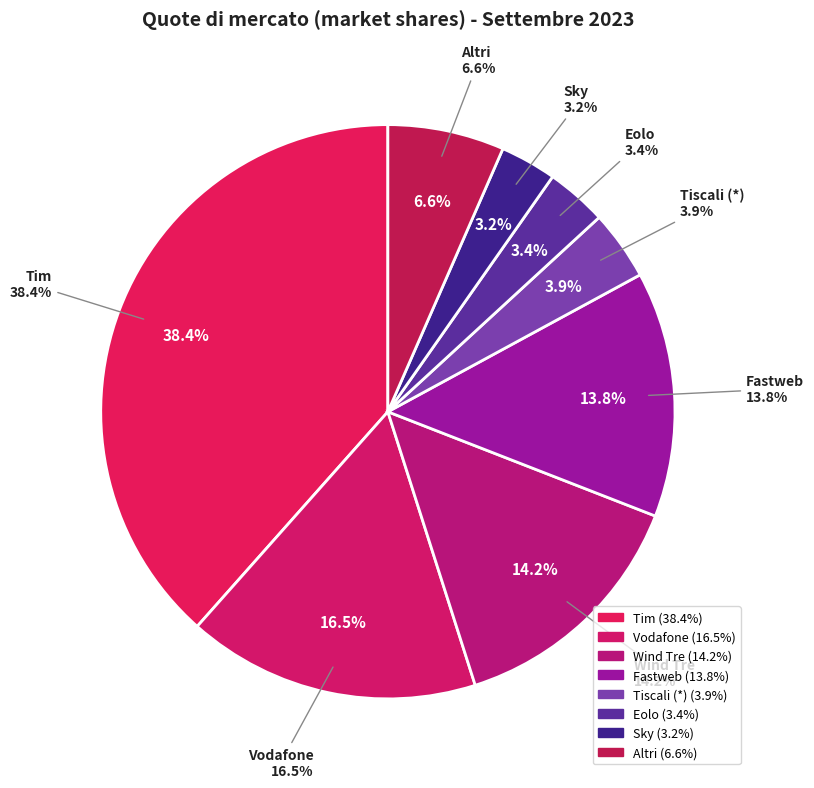

Is there any slice that represents more than half of the pie?

No